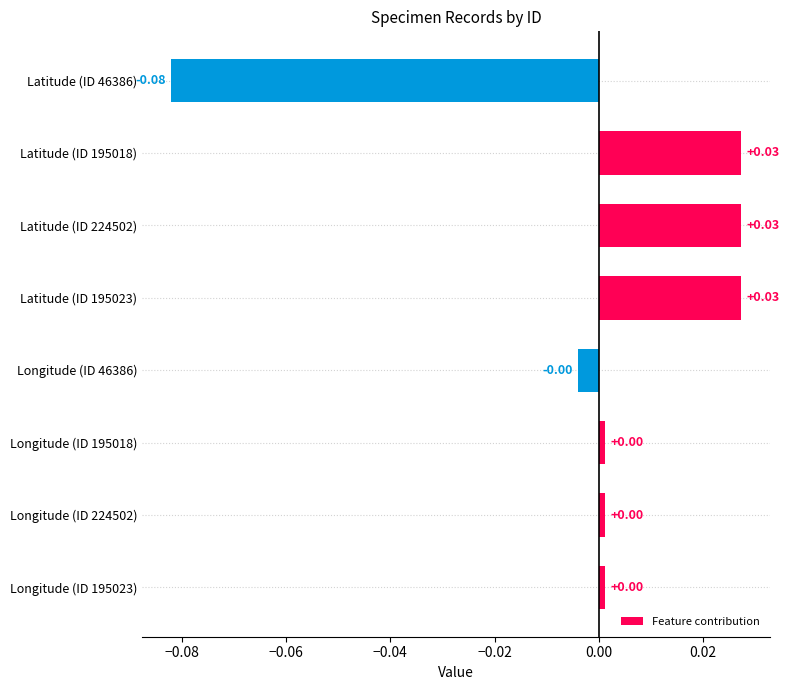

Between Latitude (ID 195023) and Longitude (ID 46386), which is larger?

Latitude (ID 195023)